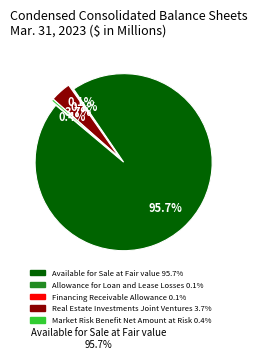

How many segments does this pie chart have?

5